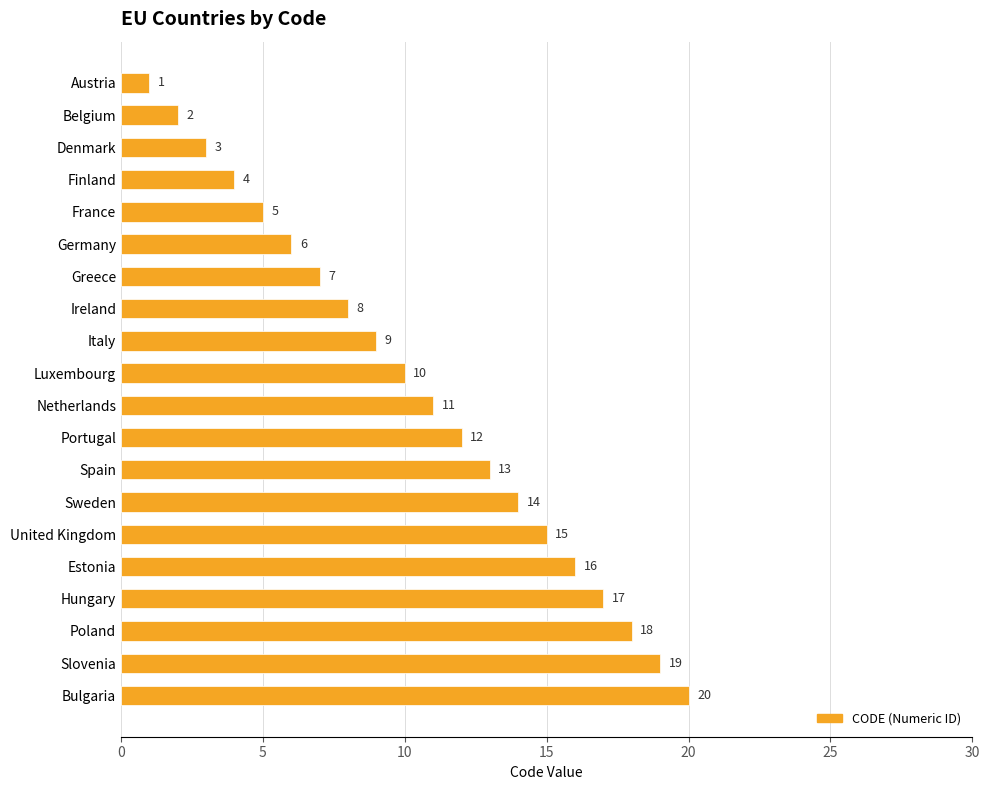

What is the change in value from Denmark to Greece?

+4